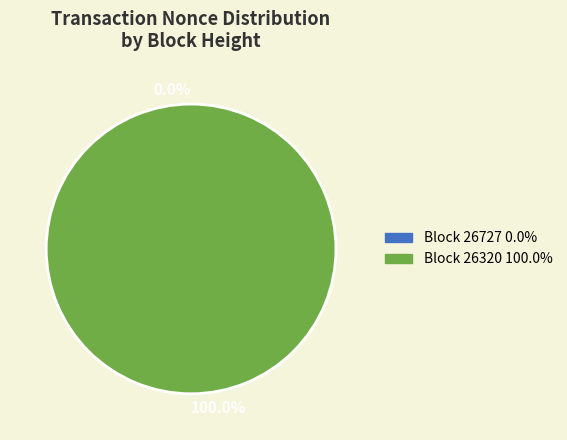

To the nearest percent, what is the average slice percentage?

50%